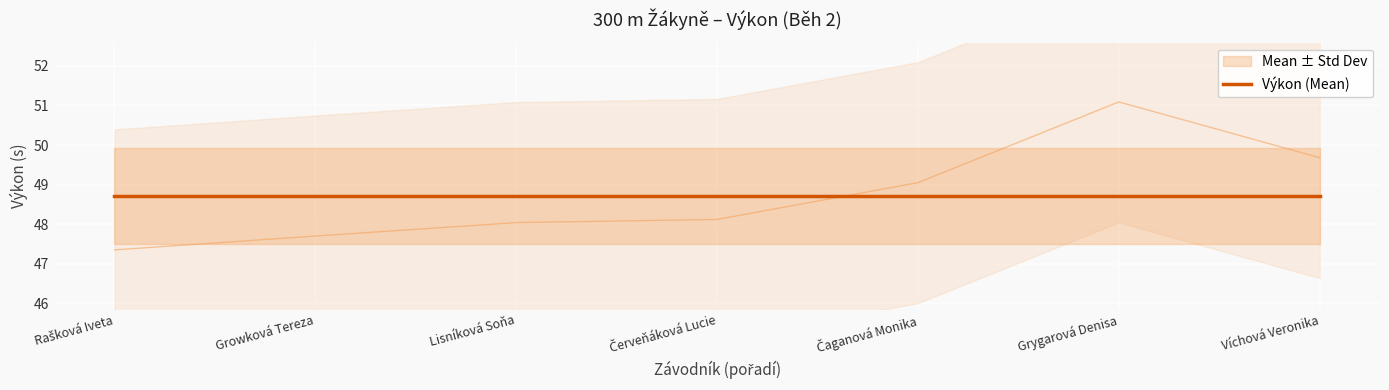

Where is the first local maximum?

Grygarová Denisa